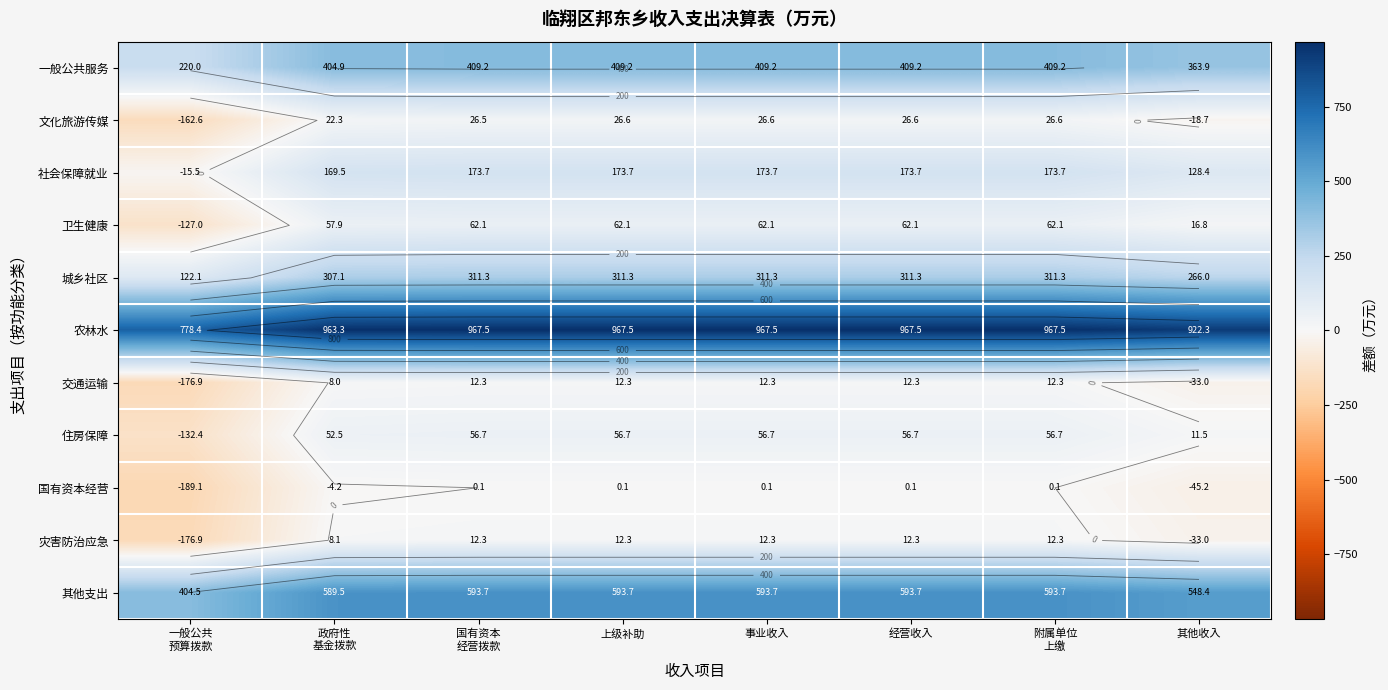

At which category is the sum across all series the highest?

上级补助